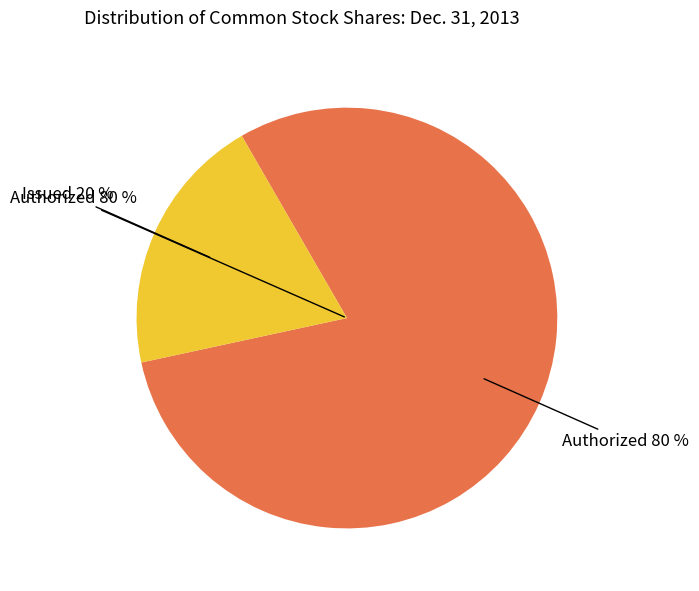

The Common Stock, Shares Authorized slice represents 69% of the pie. True or false?

False